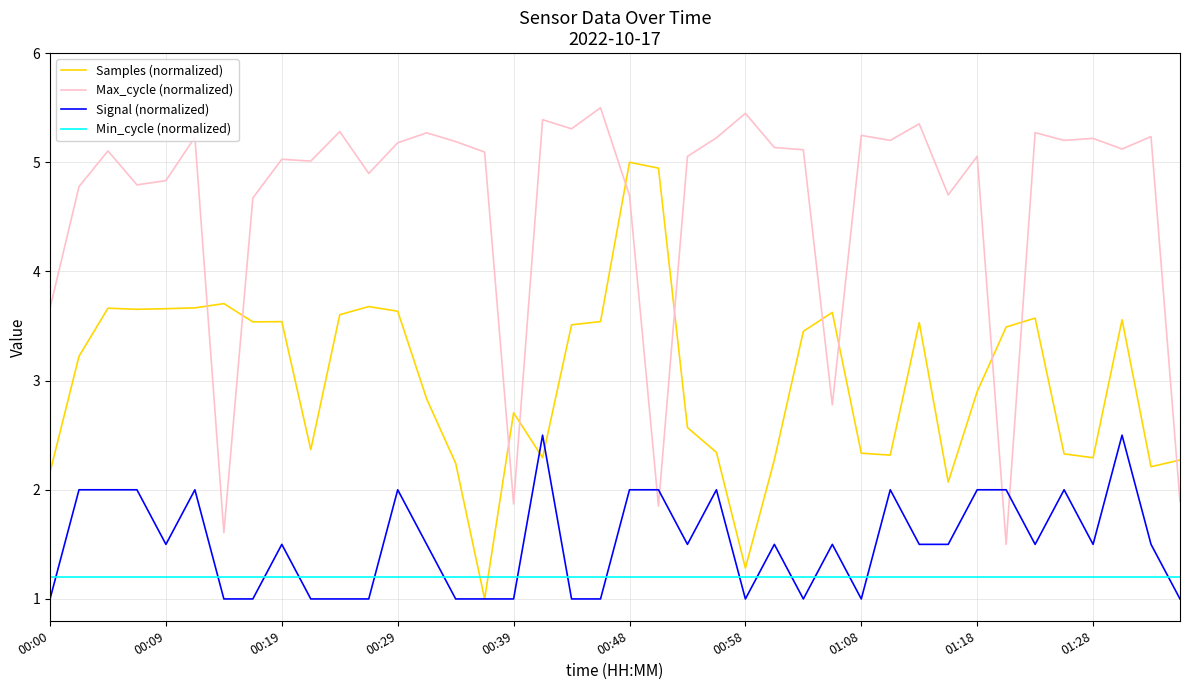

True or false: Max_cycle (normalized) and Min_cycle (normalized) cross at least once.

False